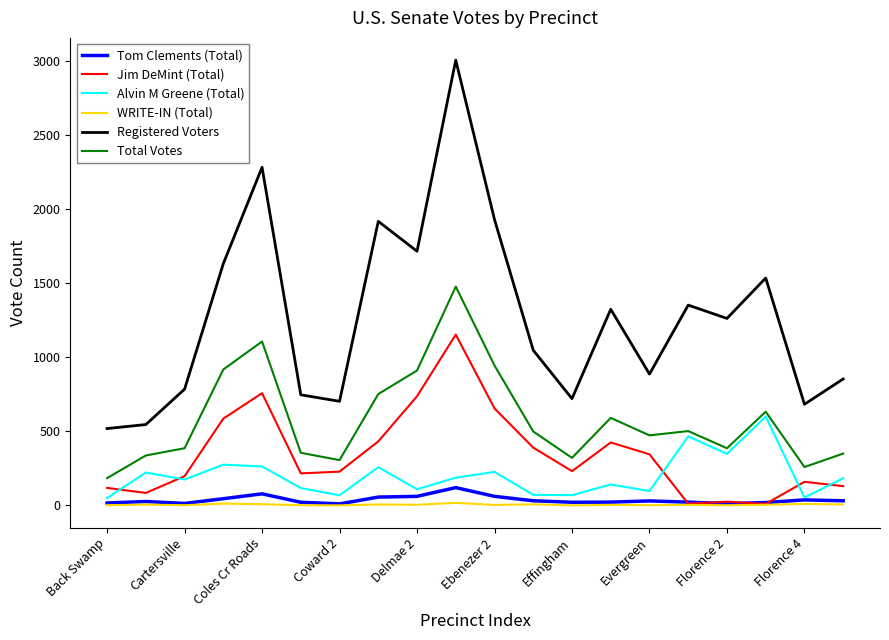

Which series has the largest range (max minus min)?

Registered Voters